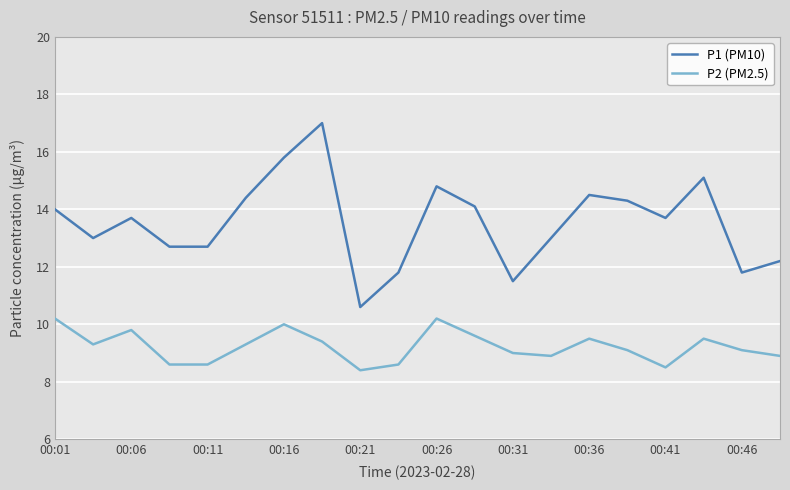

True or false: P1 (PM10) and P2 (PM2.5) intersect in this chart.

False